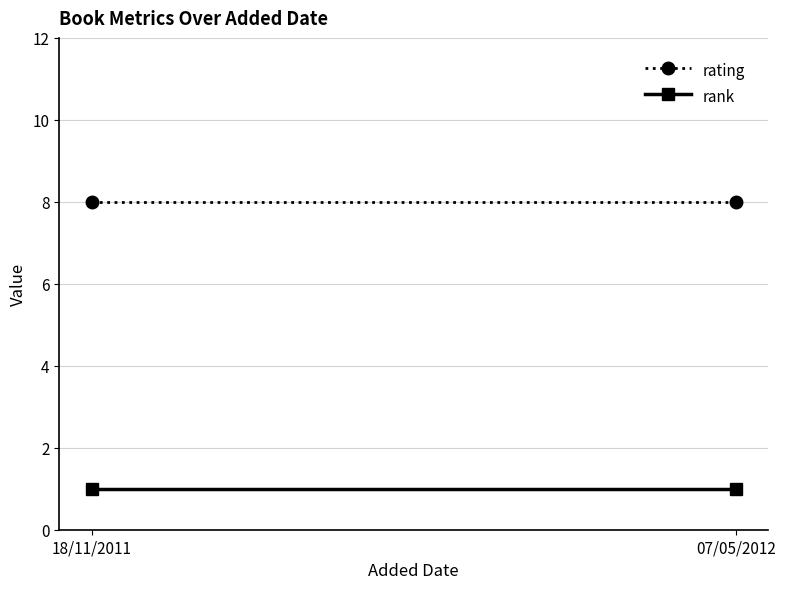

What is the maximum value shown in the chart?

8